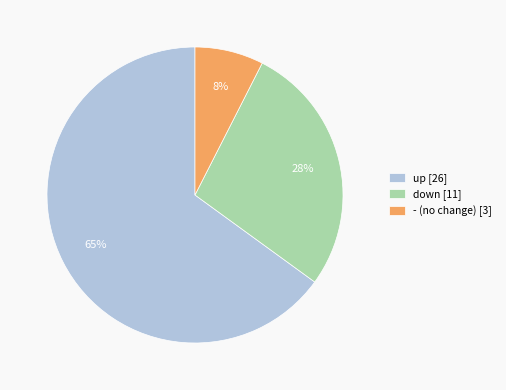

What percentage is the - (no change) [3] slice, to the nearest percent?

8%